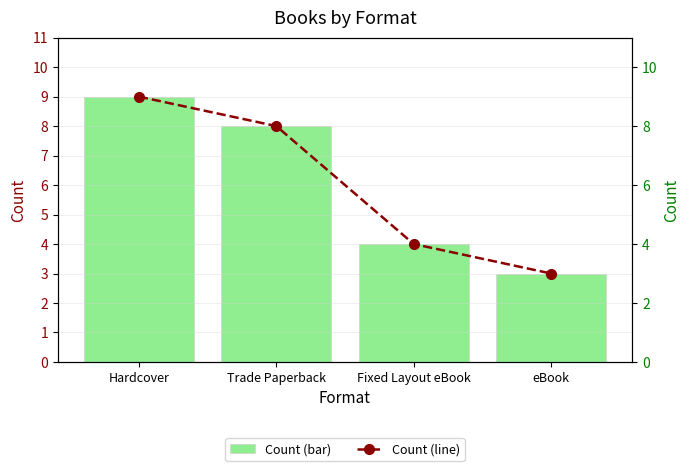

What is the sum of the Count values at Hardcover and eBook?

12